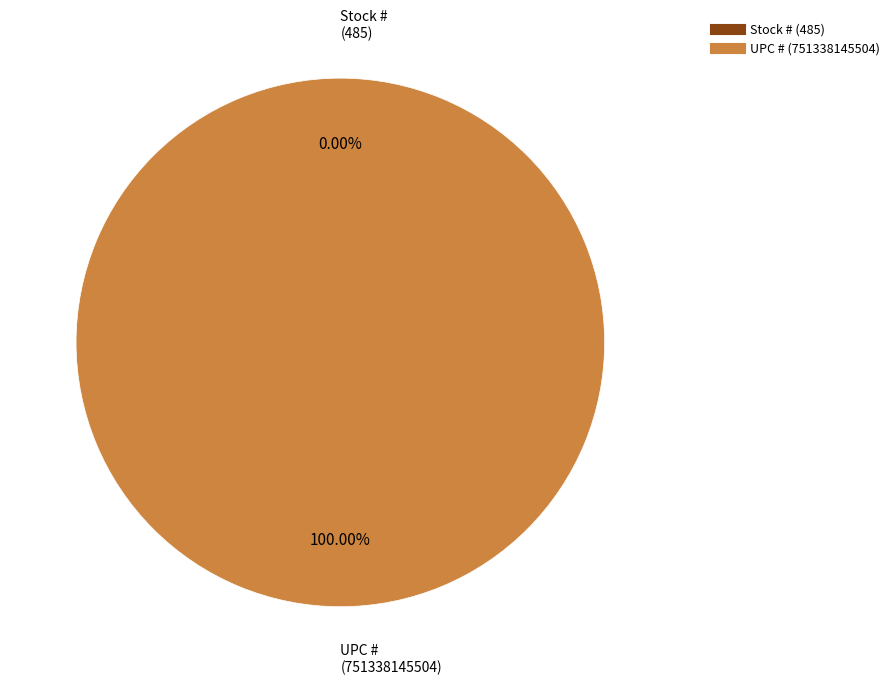

Rank the categories by value from lowest to highest.

Stock #, UPC #